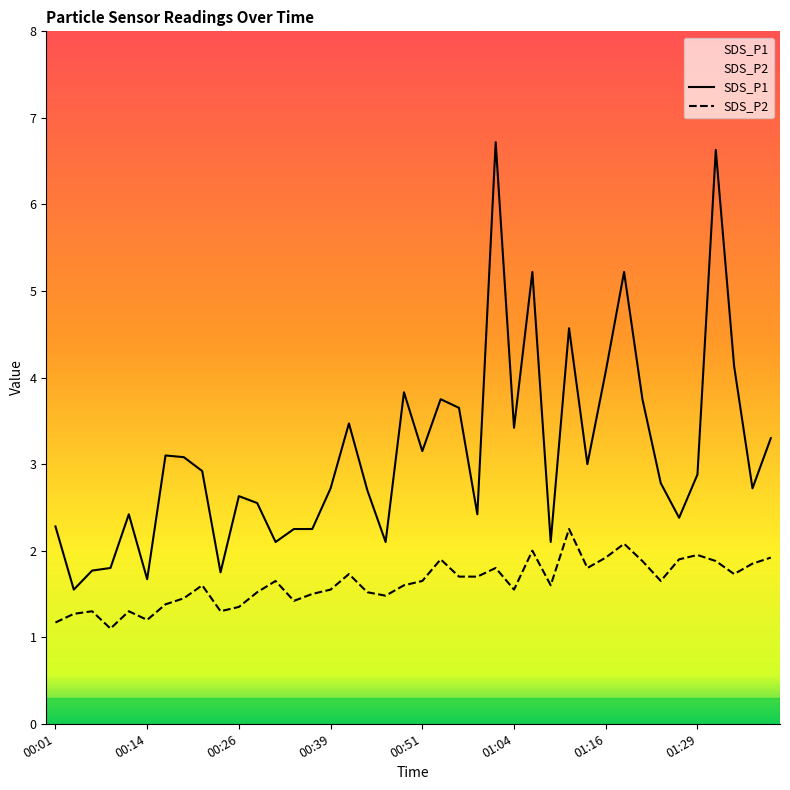

The SDS_P2 series shows 1.2 at 00:14. True or false?

True